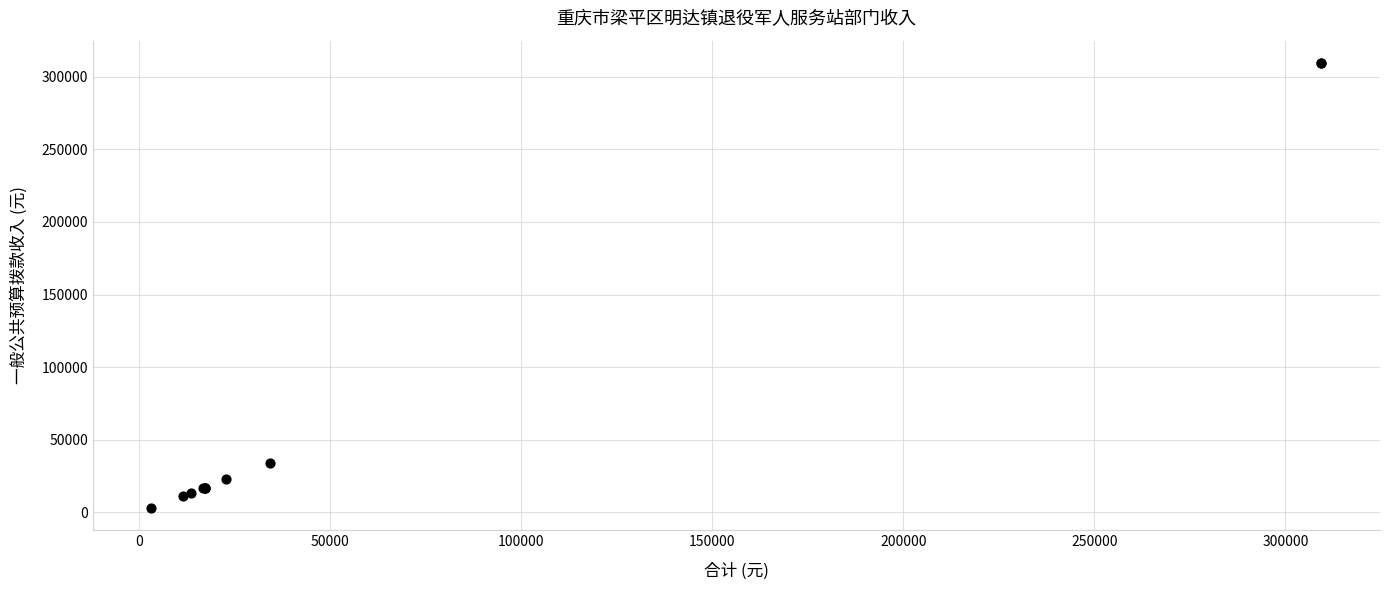

What Y value in the scatter plot is closest to 156320?

34306.6